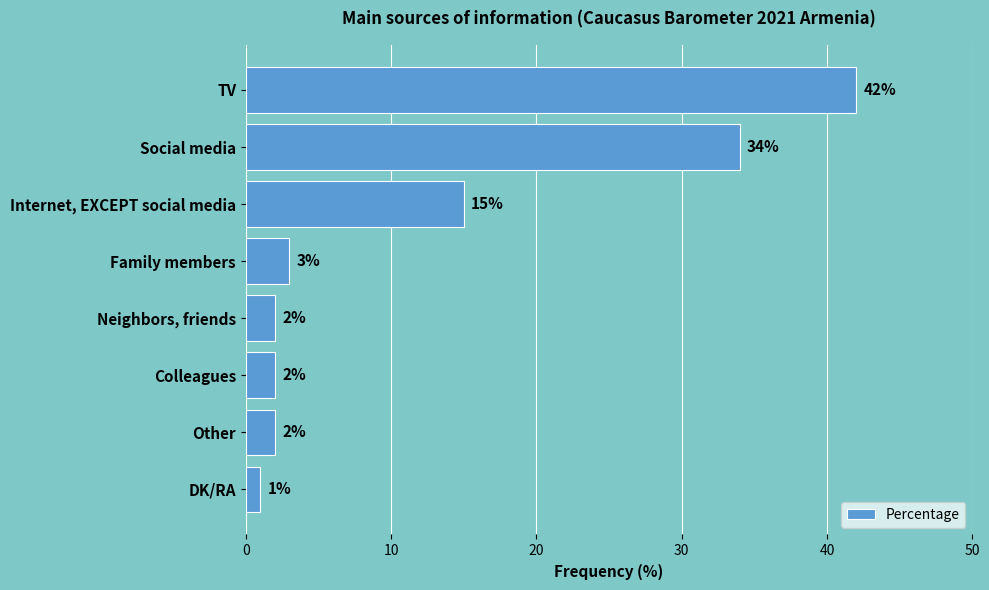

Reading bottom to top, extract all data points from this chart.

DK/RA=1	Other=2	Colleagues=2	Neighbors, friends=2	Family members=3	Internet, EXCEPT social media=15	Social media=34	TV=42